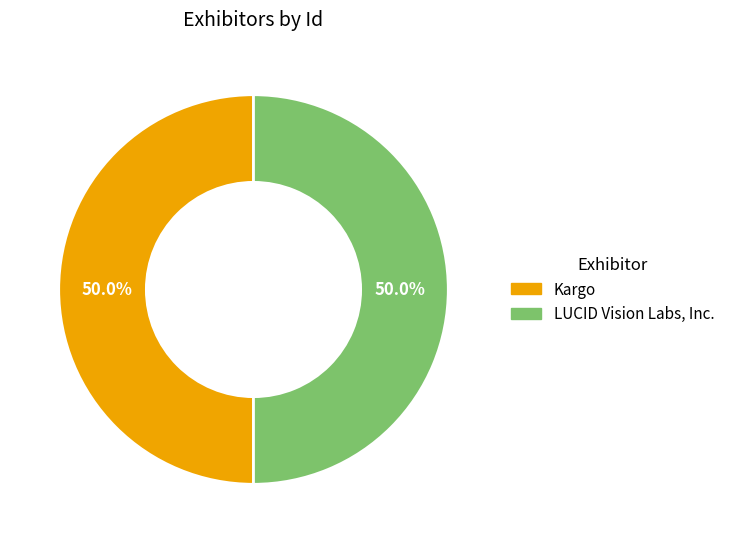

What is the ratio of the value at Kargo to the value at LUCID Vision Labs, Inc.?

1.0